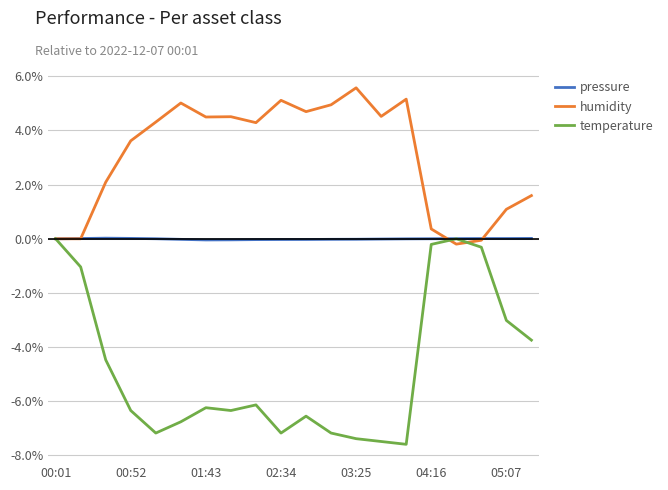

What is the difference between the second highest and minimum values in the humidity series?

5.4